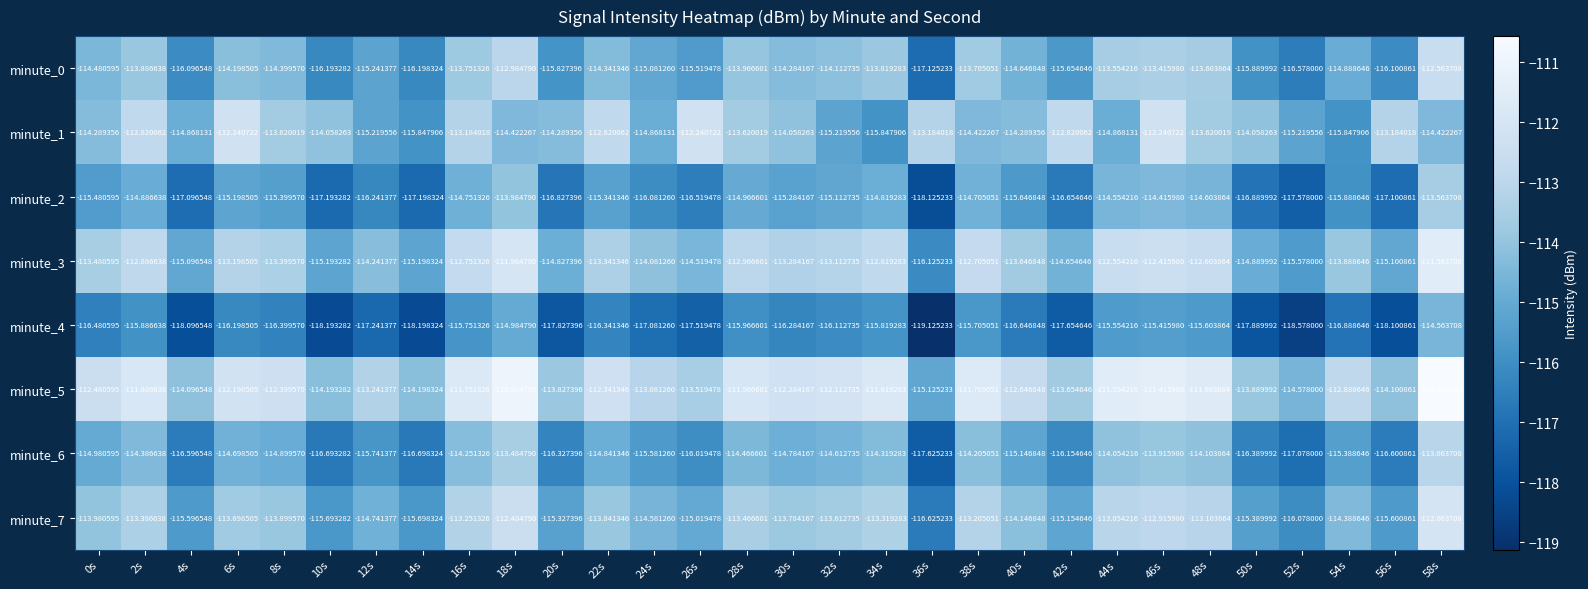

At which category does the chart reach its peak across all series?

58s